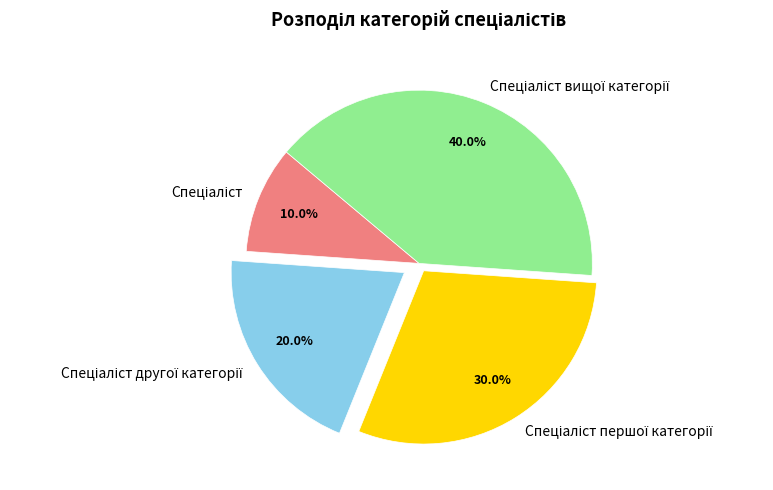

Does any single category account for the majority?

No